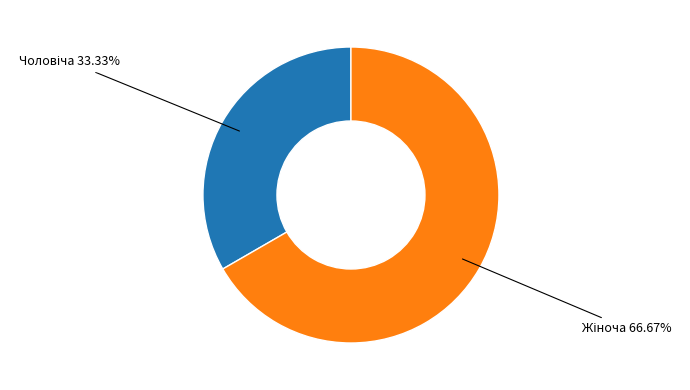

Is there any slice that represents more than half of the pie?

Yes